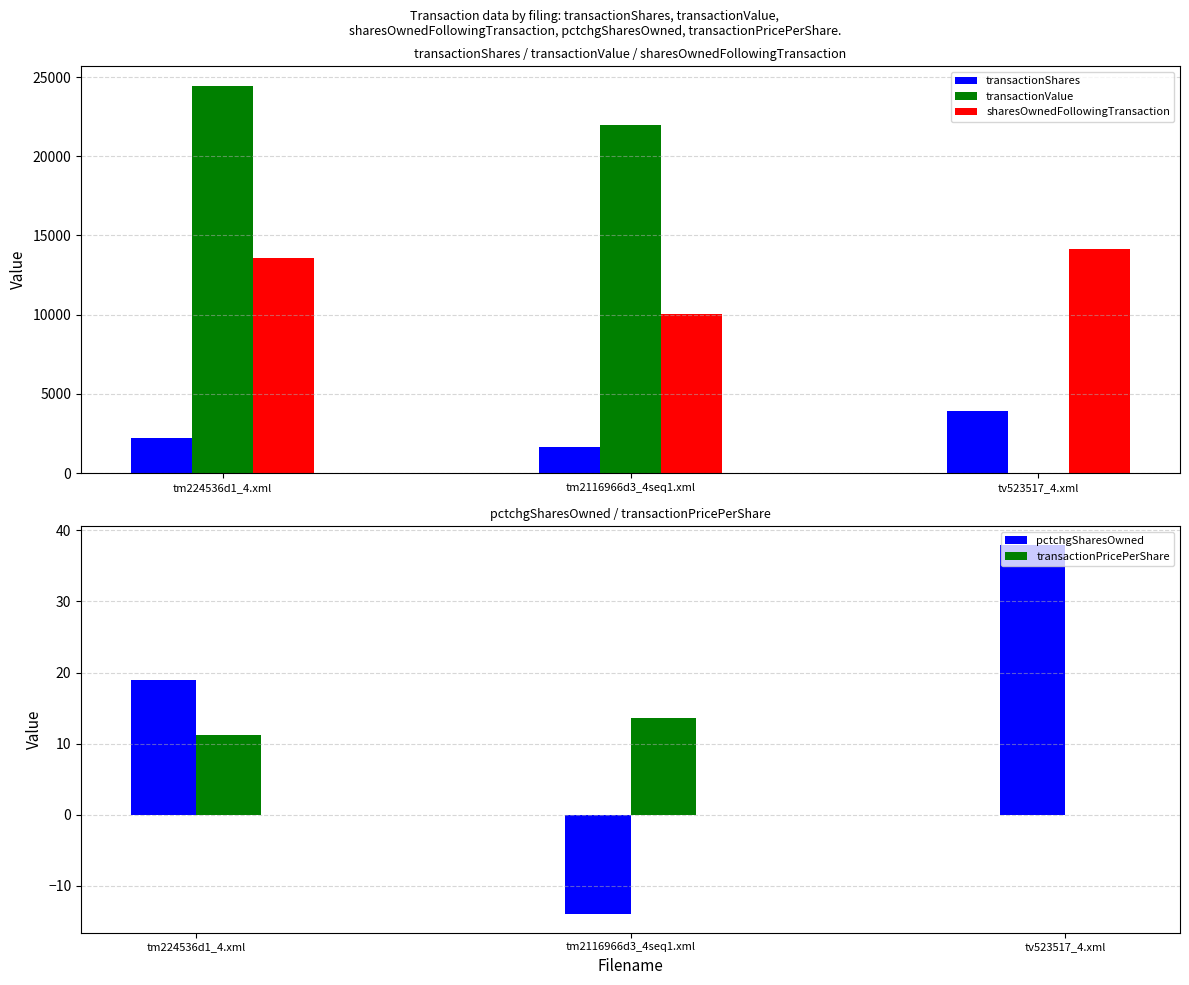

What is the spread (max minus min) of values at tm2116966d3_4seq1.xml?

21997.0